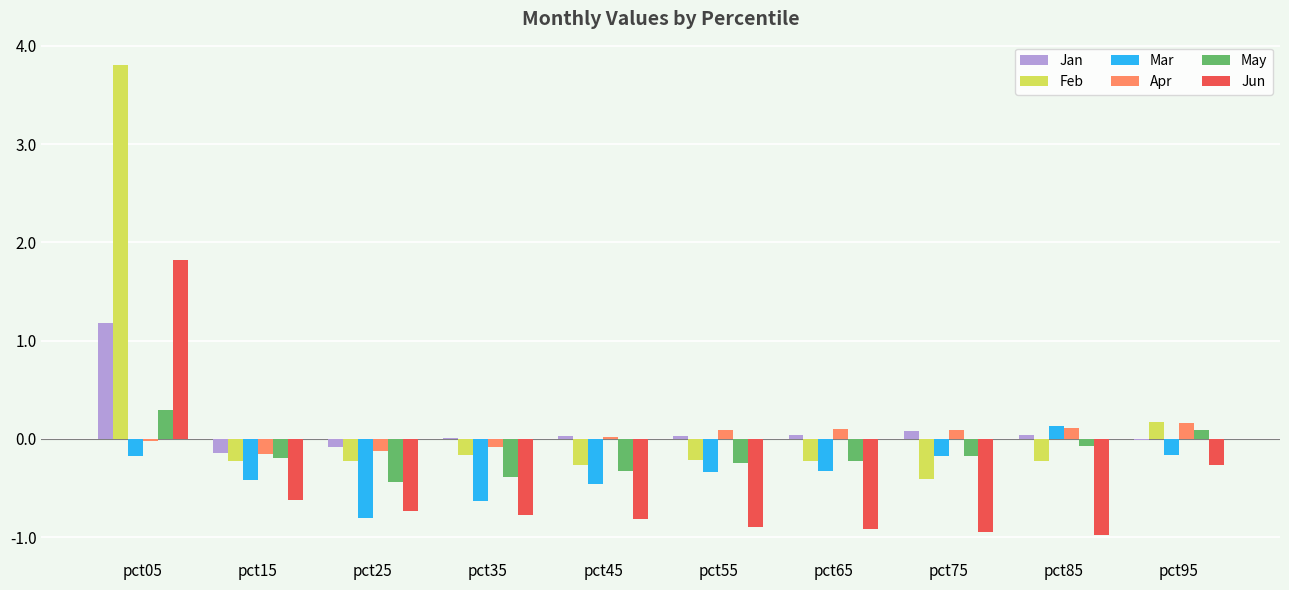

At which category does the chart reach its peak across all series?

pct05